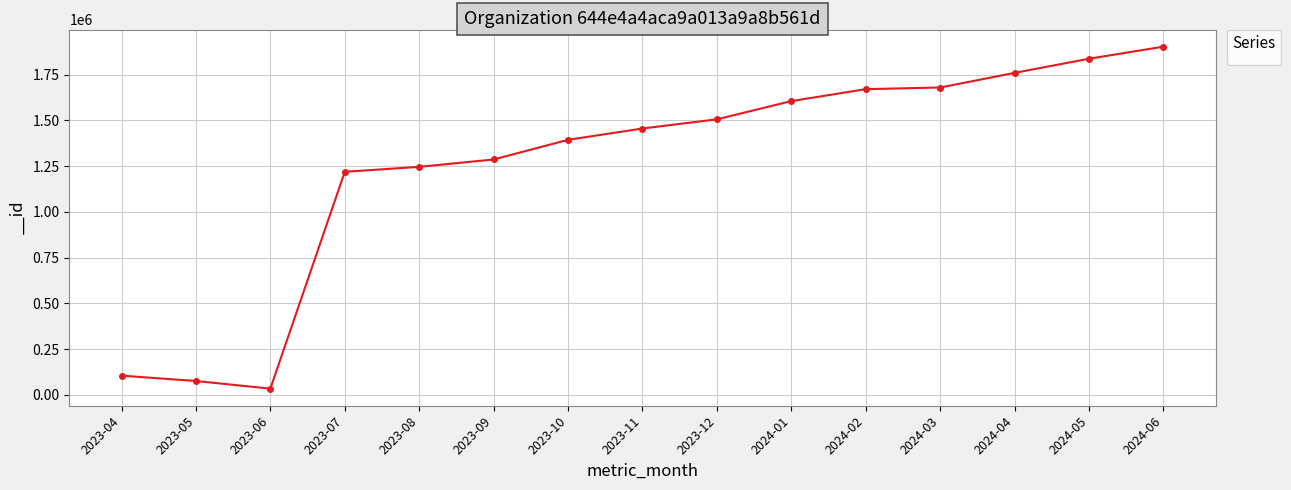

True or false: the data shows 1759928 at 2024-04.

True